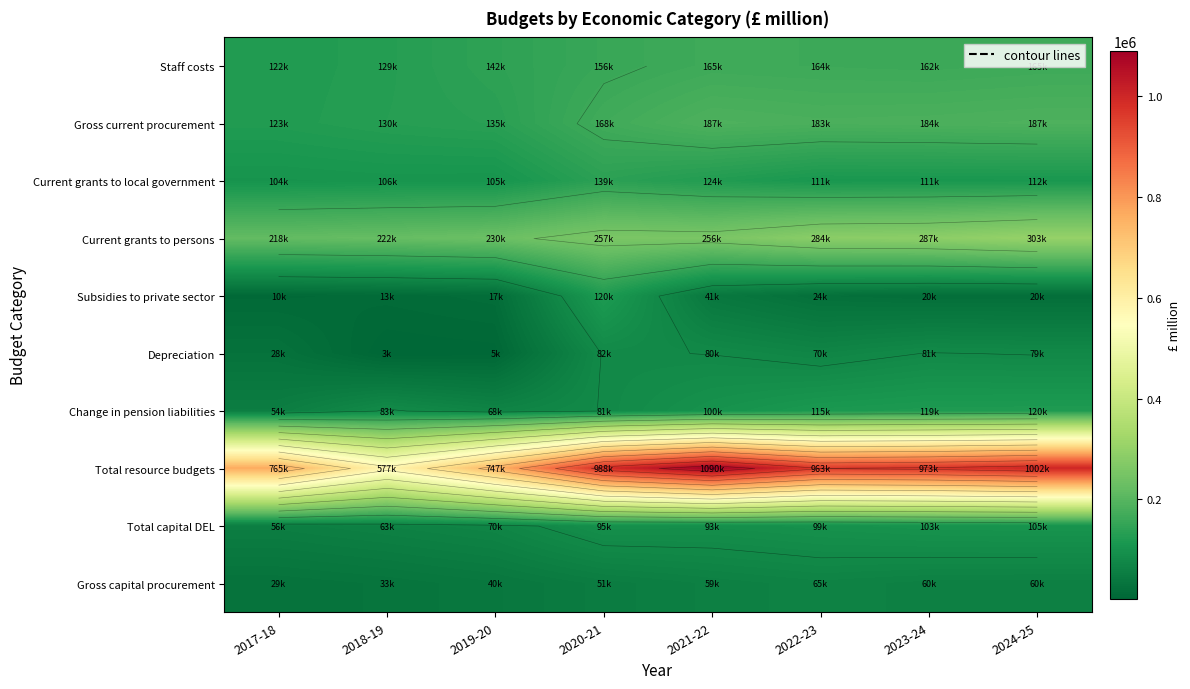

What is the sum of the Current grants to local government values at 2020-21 and 2018-19?

244714